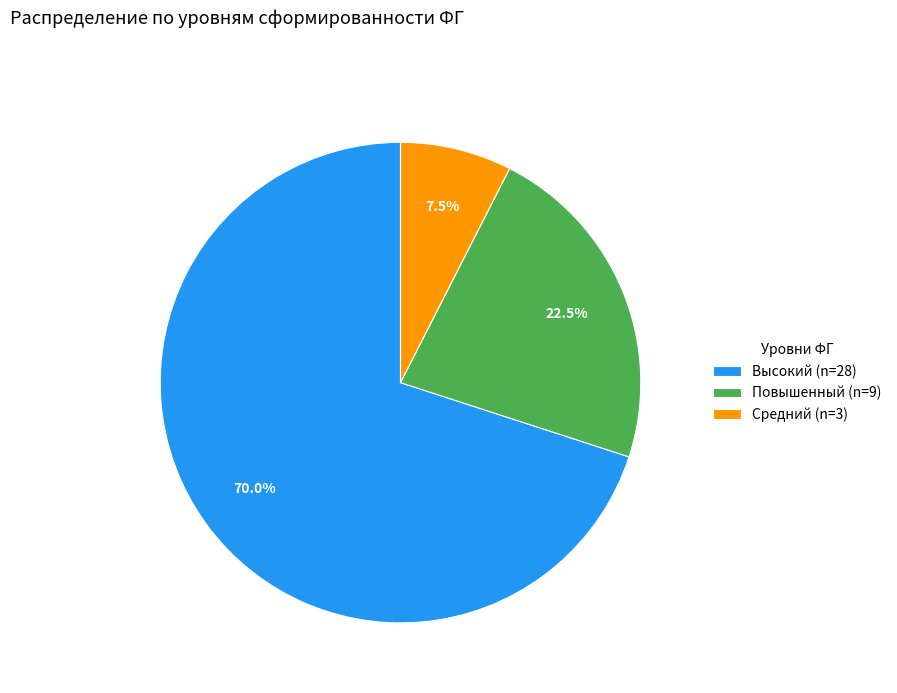

How many slices are in this pie chart?

3